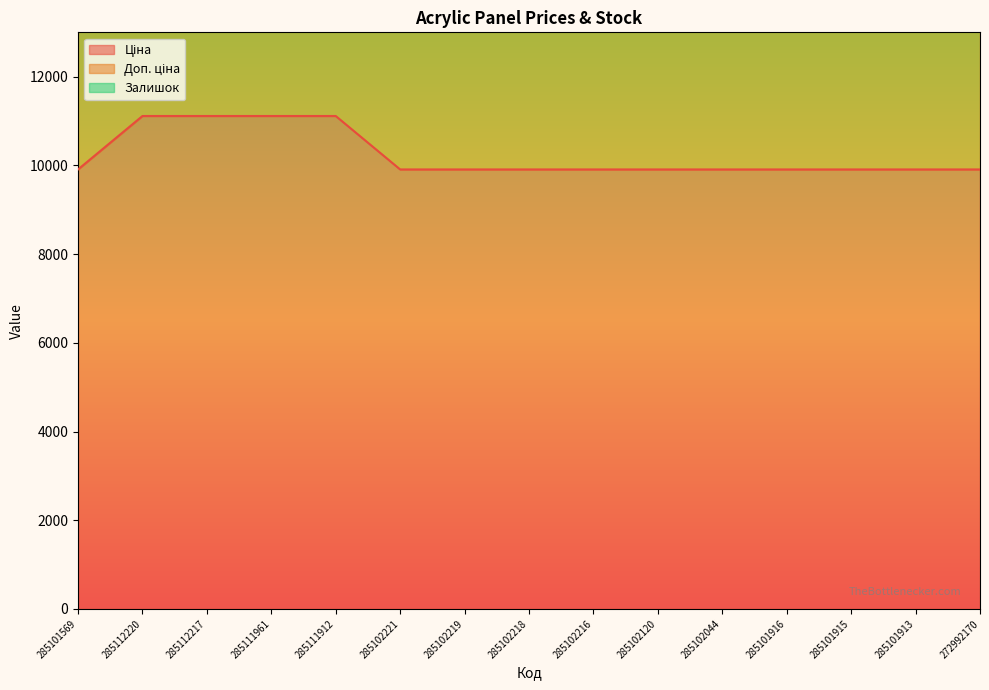

Which category has the lowest value in the Ціна series?

285101569